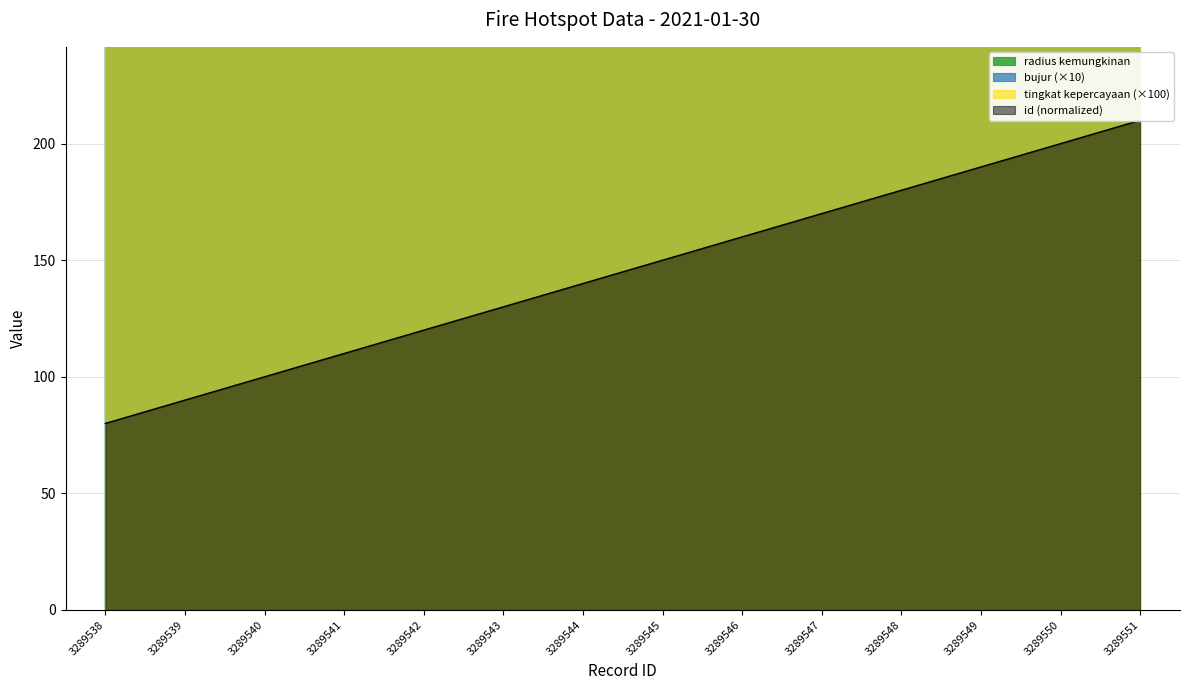

Reading right to left, extract all data points from this chart.

radius kemungkinan: 3289551=1280.0	3289550=1125.0	3289549=1125.0	3289548=1280.0	3289547=1280.0	3289546=1125.0	3289545=1125.0	3289544=1125.0	3289543=1125.0	3289542=1125.0	3289541=1125.0	3289540=1280.0	3289539=1125.0	3289538=1125.0
bujur: 3289551=1170.0	3289550=1199.1	3289549=1107.7	3289548=1214.7	3289547=1233.2	3289546=1203.8	3289545=1213.1	3289544=1220.2	3289543=1206.3	3289542=1224.8	3289541=1220.9	3289540=1211.1	3289539=1210.8	3289538=1224.2
id (scaled): 3289551=210.0	3289550=200.0	3289549=190.0	3289548=180.0	3289547=170.0	3289546=160.0	3289545=150.0	3289544=140.0	3289543=130.0	3289542=120.0	3289541=110.0	3289540=100.0	3289539=90.0	3289538=80.0